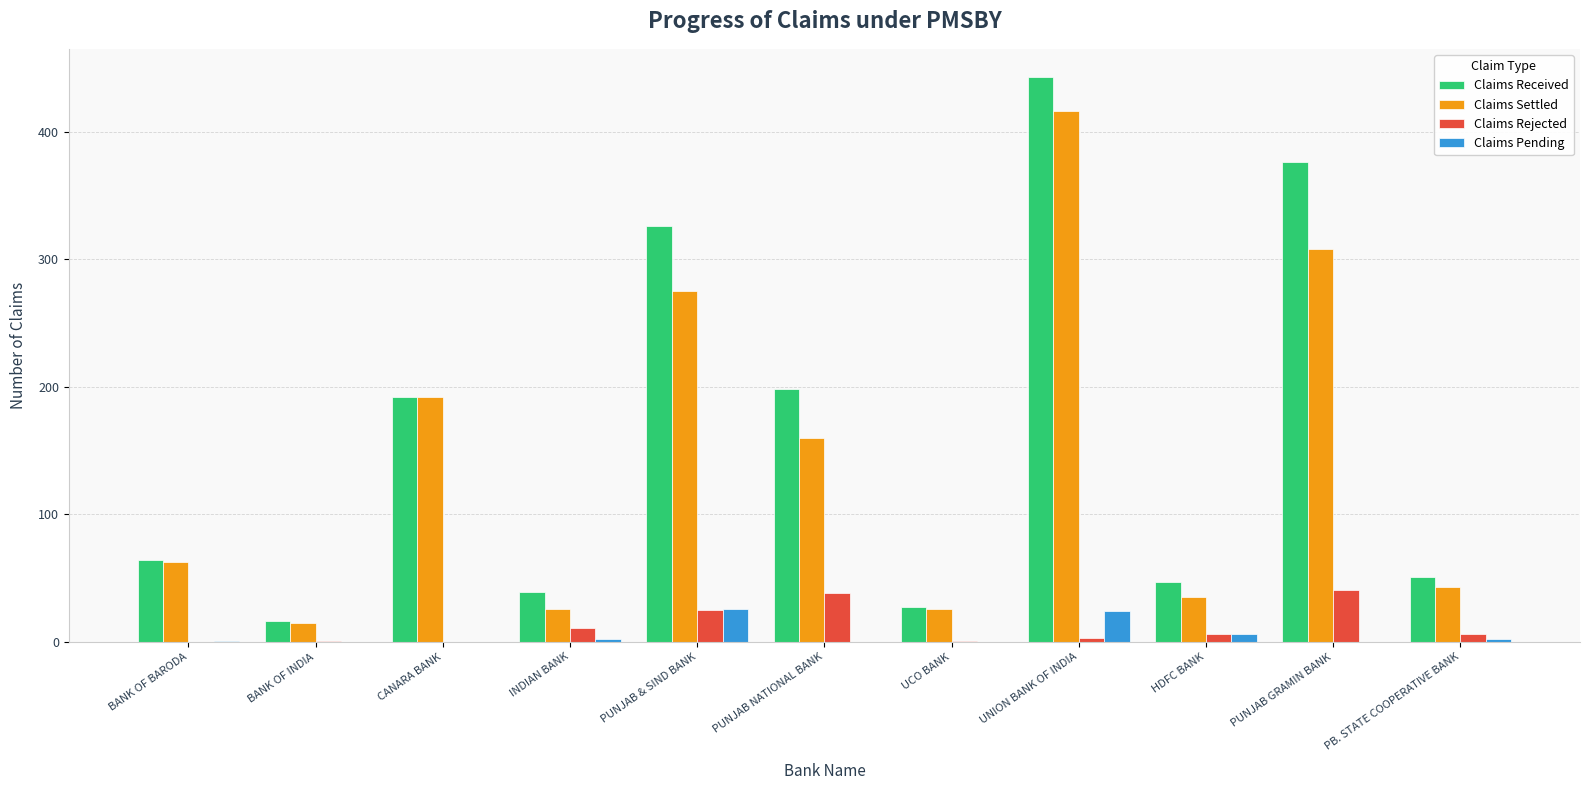

Is the value of Claims Received at CANARA BANK greater than the value of Claims Pending at PUNJAB NATIONAL BANK?

Yes